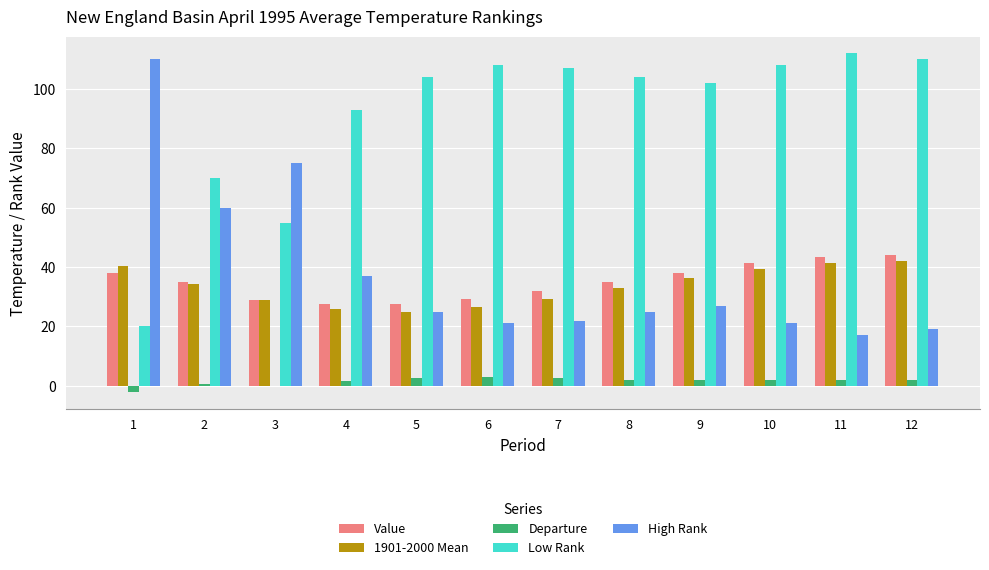

What is the approximate value of 1901-2000 Mean at 10?

39.3